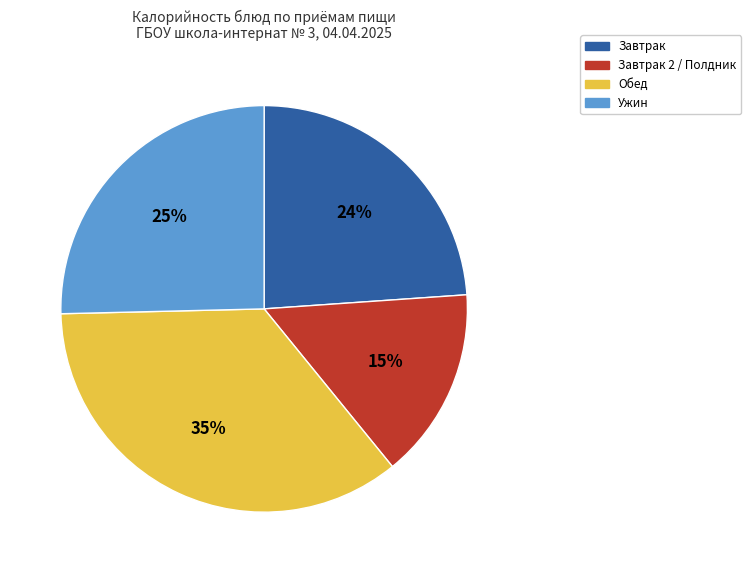

To the nearest percent, what is the difference between the largest and smallest slice percentages?

20%